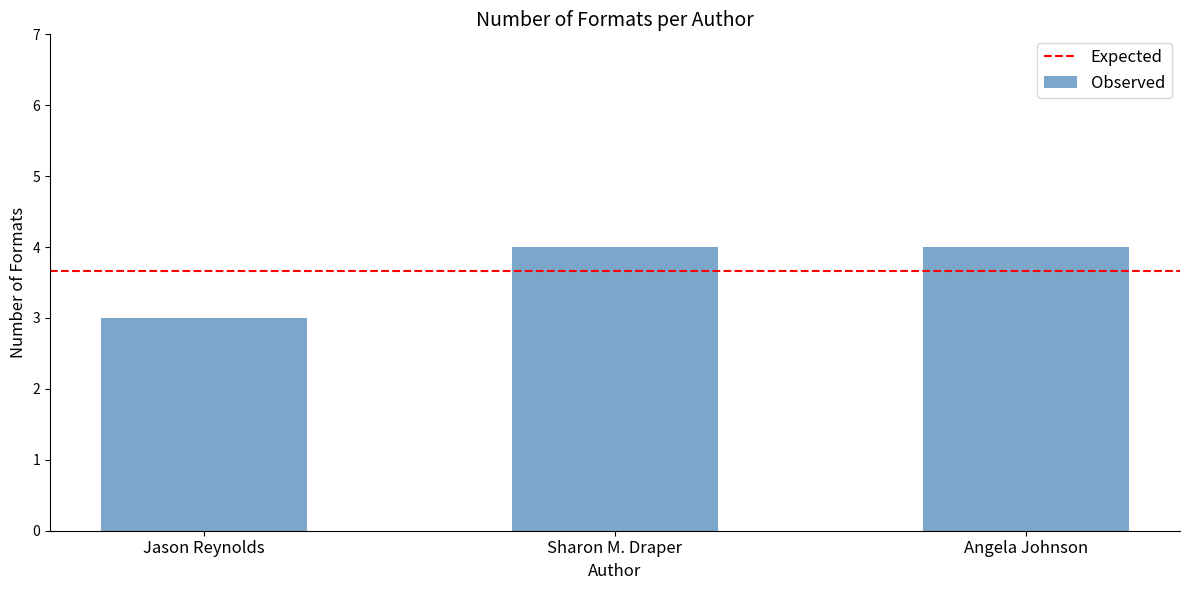

True or false: the data shows 3 at Jason Reynolds.

True